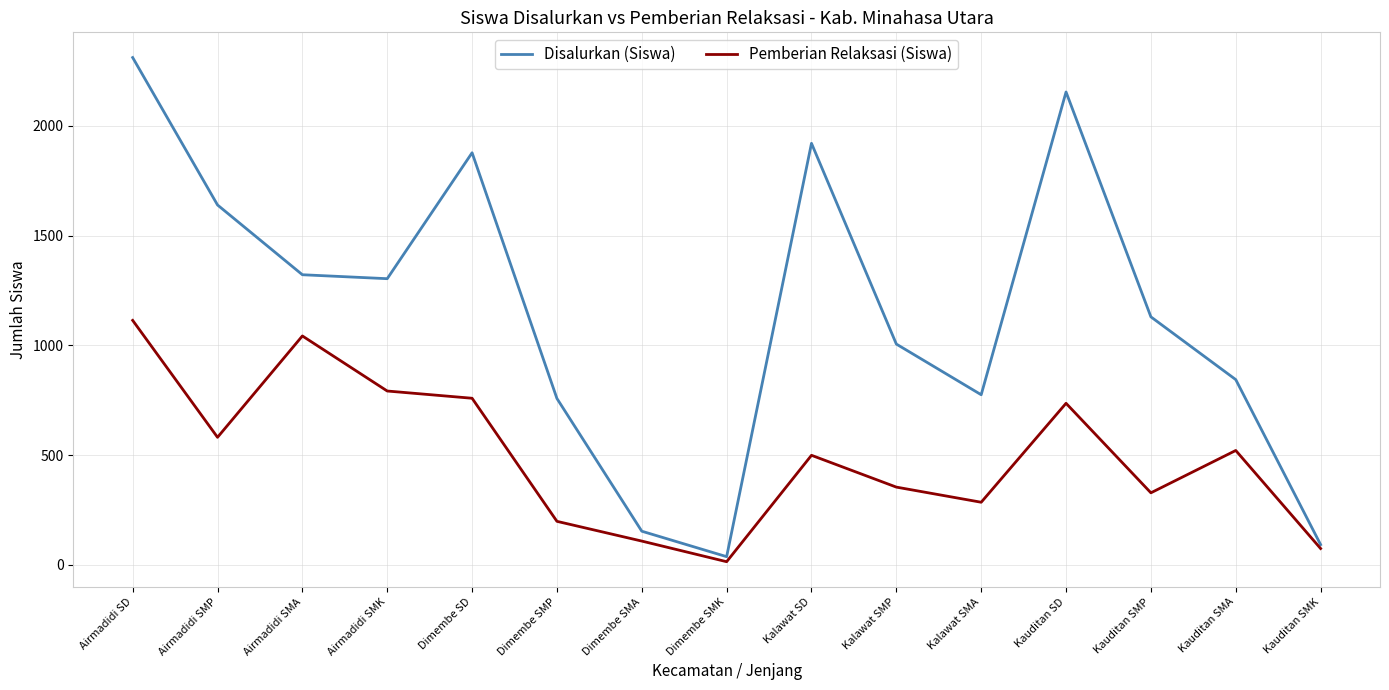

What value does the Pemberian Relaksasi (Siswa) series have at Airmadidi SD?

1114